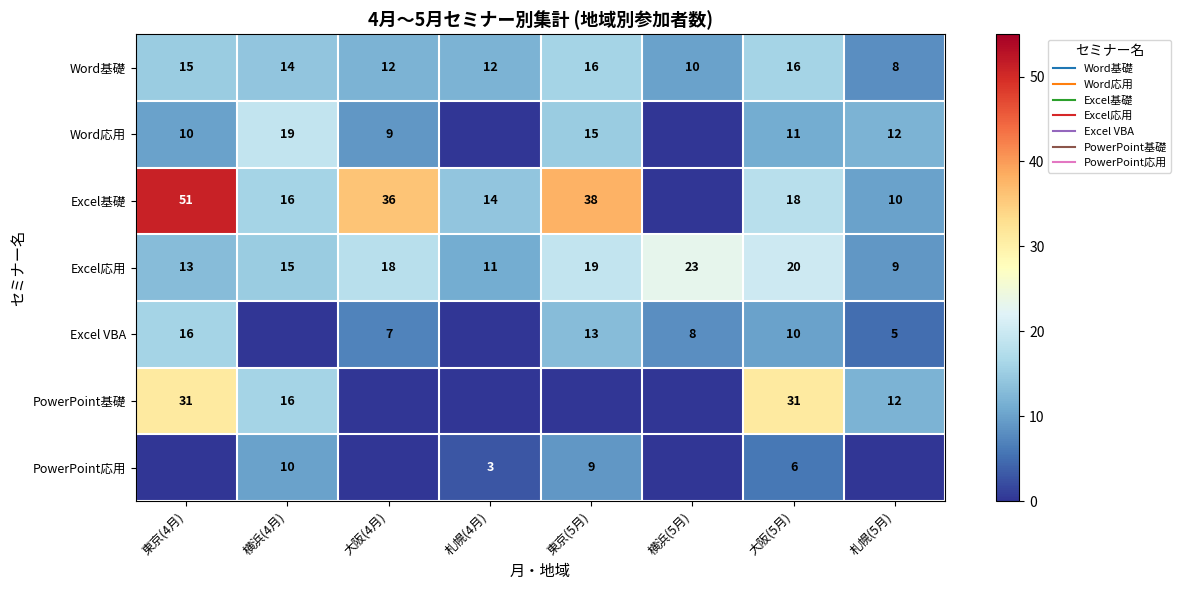

How many positive values does the Excel基礎 series have?

7